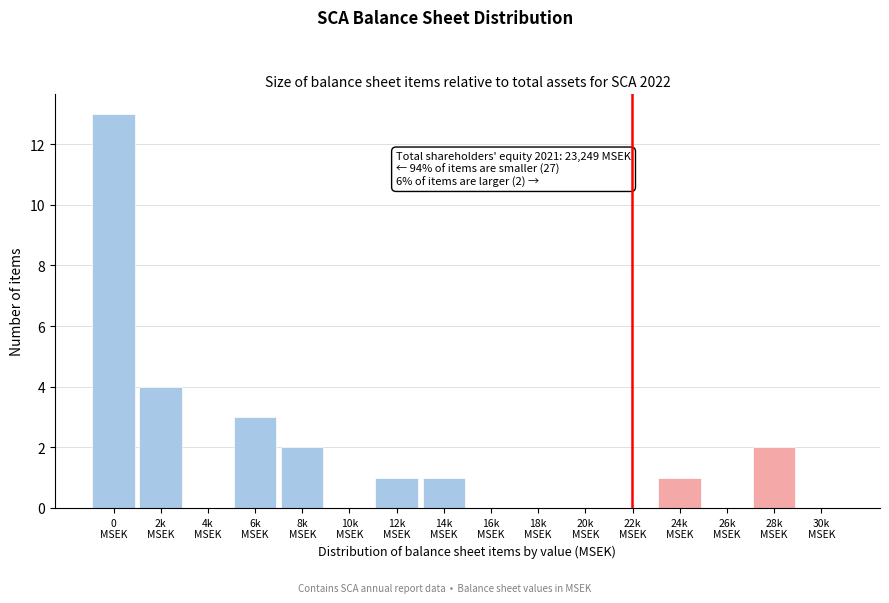

What is the greatest value displayed?

13